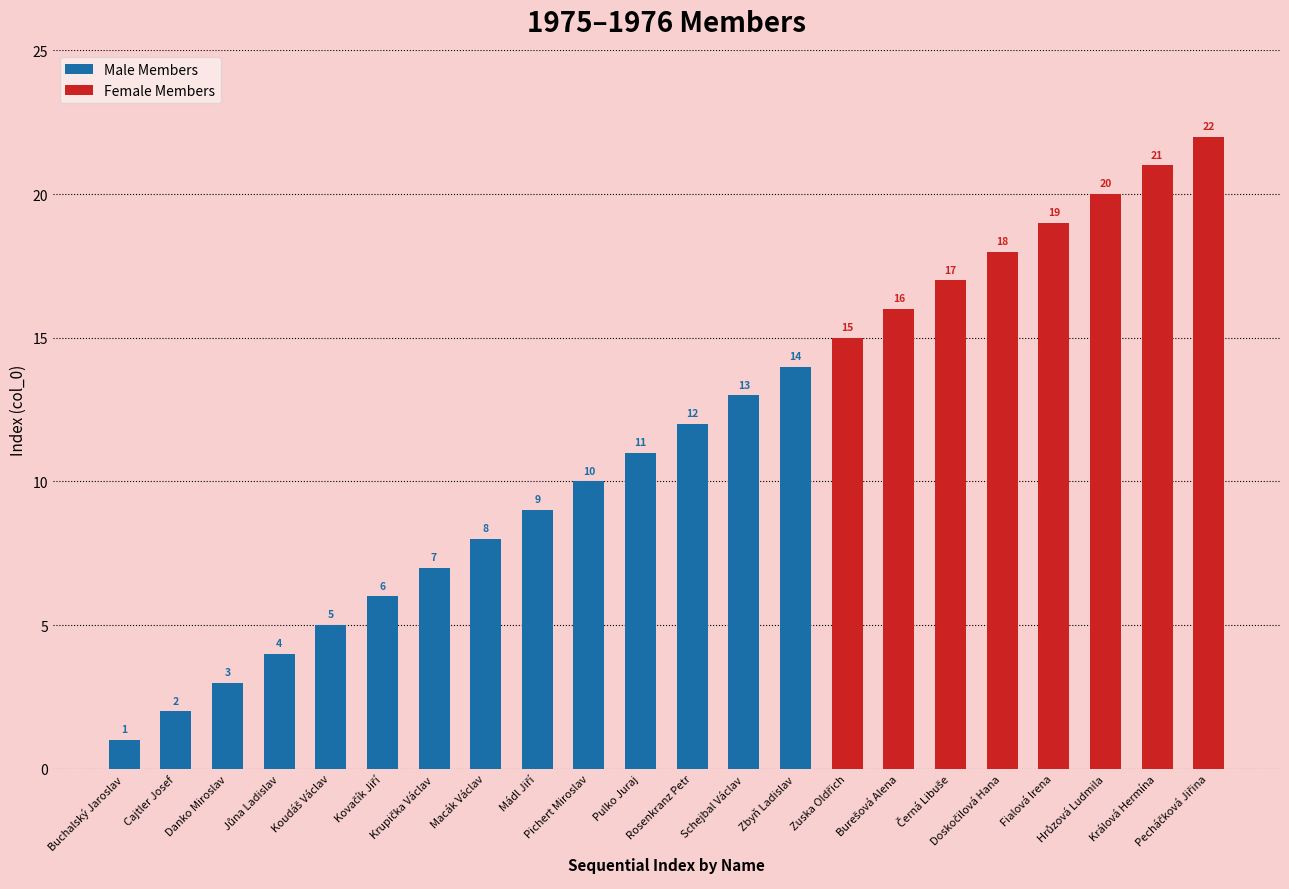

Between Černá Libuše and Schejbal Václav, which is larger?

Černá Libuše